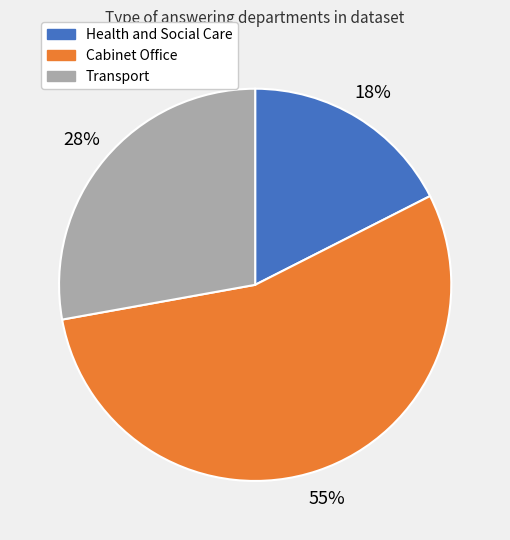

Count the number of slices in the pie.

3